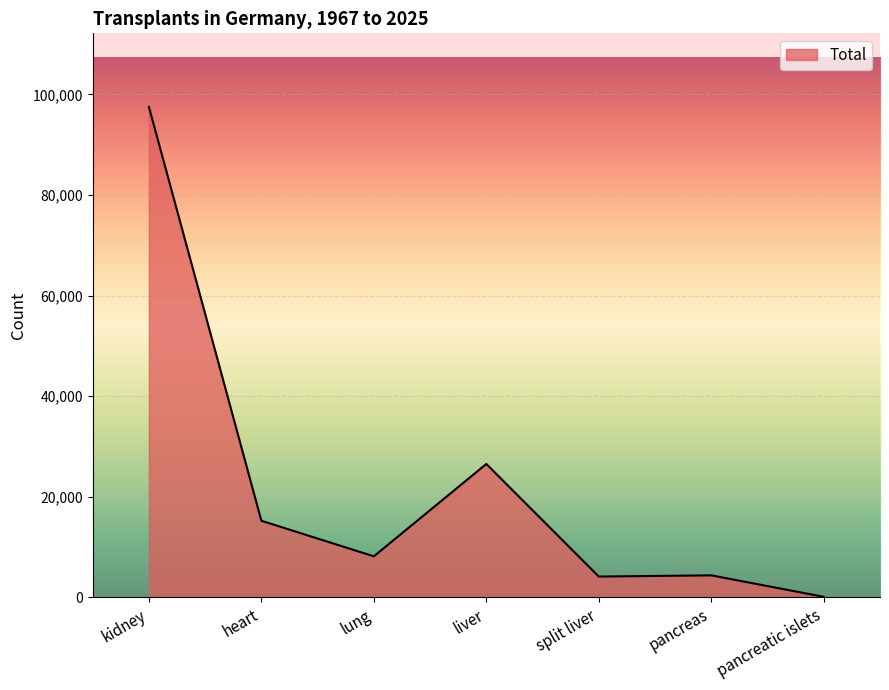

What is the sum of the values at kidney and lung?

105659